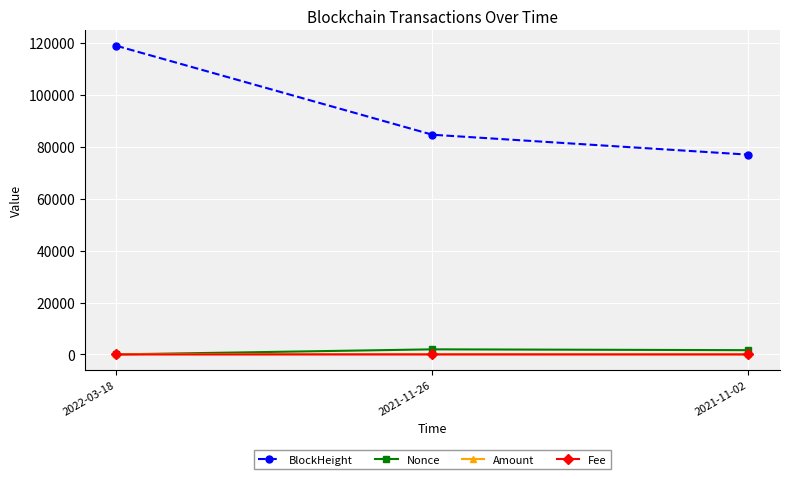

What is the highest value of the Nonce series?

1960.0